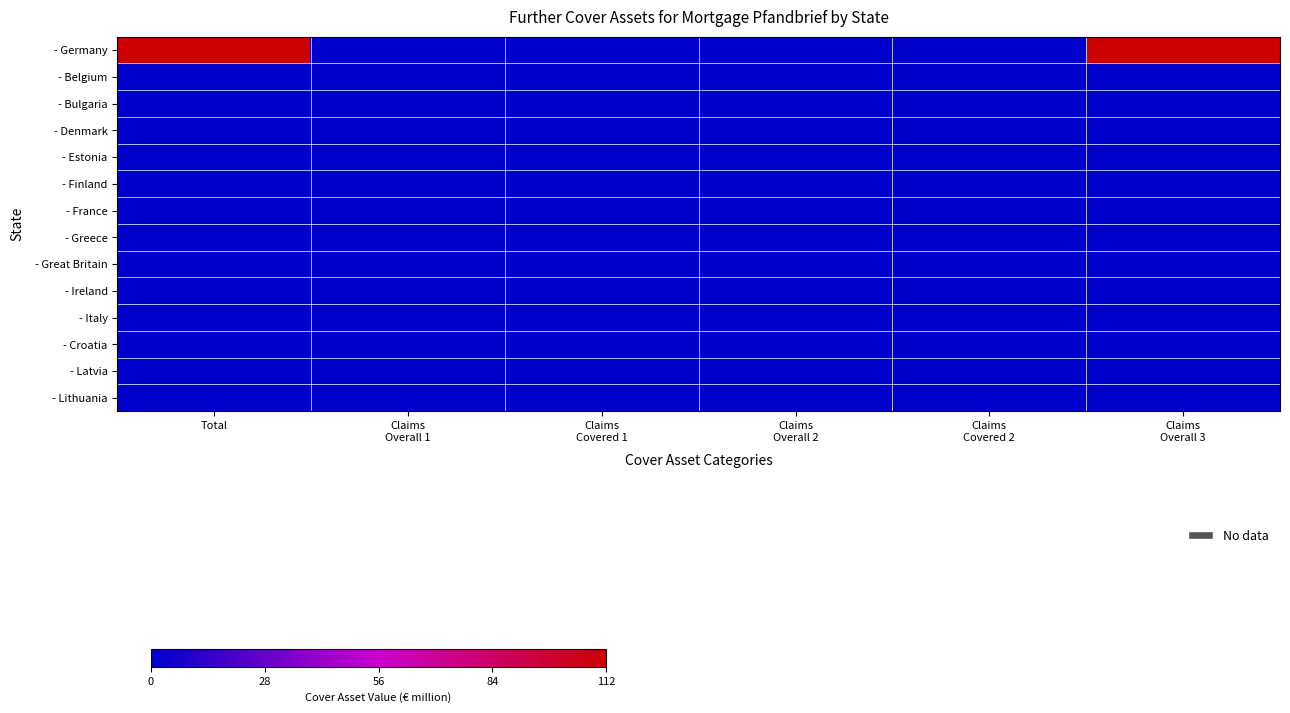

Reading left to right, what are all the values shown in this chart?

- Germany: Total=112	Claims
Overall 1=0	Claims
Covered 1=0	Claims
Overall 2=0	Claims
Covered 2=0	Claims
Overall 3=112
- Belgium: Total=0	Claims
Overall 1=0	Claims
Covered 1=0	Claims
Overall 2=0	Claims
Covered 2=0	Claims
Overall 3=0
- Bulgaria: Total=0	Claims
Overall 1=0	Claims
Covered 1=0	Claims
Overall 2=0	Claims
Covered 2=0	Claims
Overall 3=0
- Denmark: Total=0	Claims
Overall 1=0	Claims
Covered 1=0	Claims
Overall 2=0	Claims
Covered 2=0	Claims
Overall 3=0
- Estonia: Total=0	Claims
Overall 1=0	Claims
Covered 1=0	Claims
Overall 2=0	Claims
Covered 2=0	Claims
Overall 3=0
- Finland: Total=0	Claims
Overall 1=0	Claims
Covered 1=0	Claims
Overall 2=0	Claims
Covered 2=0	Claims
Overall 3=0
- France: Total=0	Claims
Overall 1=0	Claims
Covered 1=0	Claims
Overall 2=0	Claims
Covered 2=0	Claims
Overall 3=0
- Greece: Total=0	Claims
Overall 1=0	Claims
Covered 1=0	Claims
Overall 2=0	Claims
Covered 2=0	Claims
Overall 3=0
- Great Britain: Total=0	Claims
Overall 1=0	Claims
Covered 1=0	Claims
Overall 2=0	Claims
Covered 2=0	Claims
Overall 3=0
- Ireland: Total=0	Claims
Overall 1=0	Claims
Covered 1=0	Claims
Overall 2=0	Claims
Covered 2=0	Claims
Overall 3=0
- Italy: Total=0	Claims
Overall 1=0	Claims
Covered 1=0	Claims
Overall 2=0	Claims
Covered 2=0	Claims
Overall 3=0
- Croatia: Total=0	Claims
Overall 1=0	Claims
Covered 1=0	Claims
Overall 2=0	Claims
Covered 2=0	Claims
Overall 3=0
- Latvia: Total=0	Claims
Overall 1=0	Claims
Covered 1=0	Claims
Overall 2=0	Claims
Covered 2=0	Claims
Overall 3=0
- Lithuania: Total=0	Claims
Overall 1=0	Claims
Covered 1=0	Claims
Overall 2=0	Claims
Covered 2=0	Claims
Overall 3=0